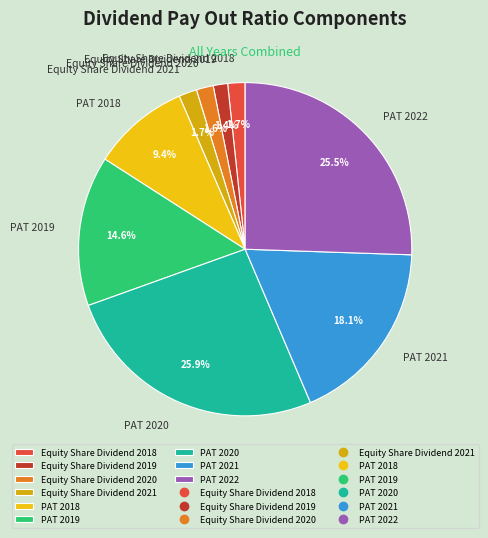

What is the ratio of the value at PAT 2019 to the value at Equity Share Dividend 2019?

10.4